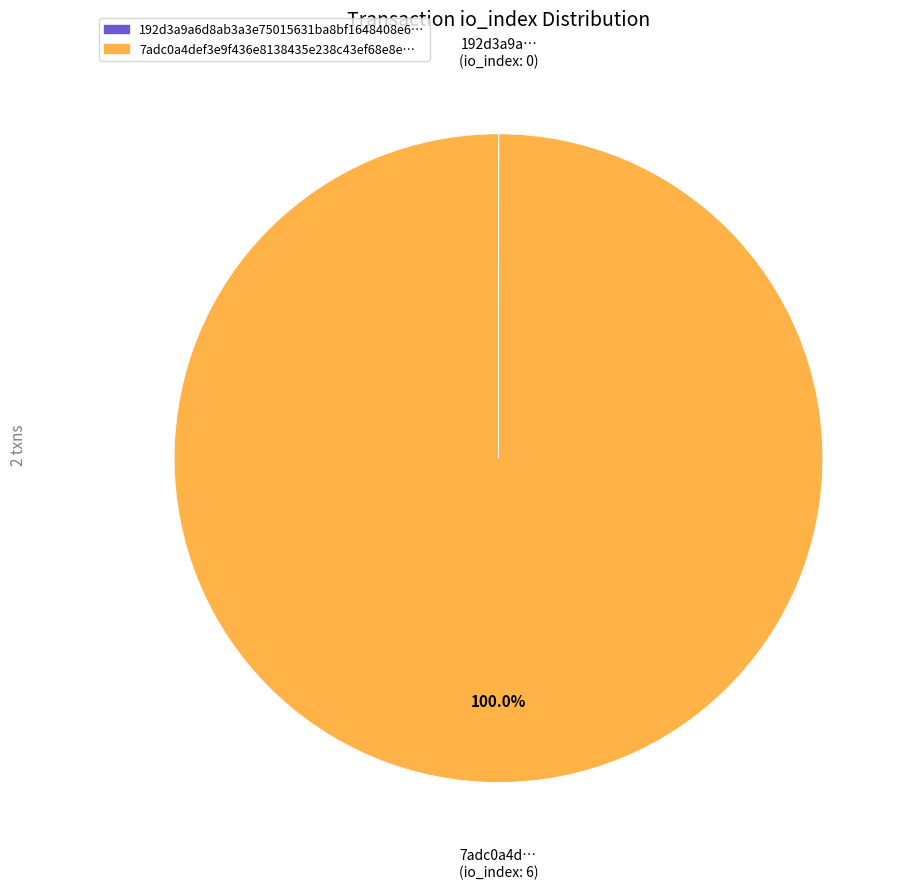

Does any single category account for the majority?

Yes